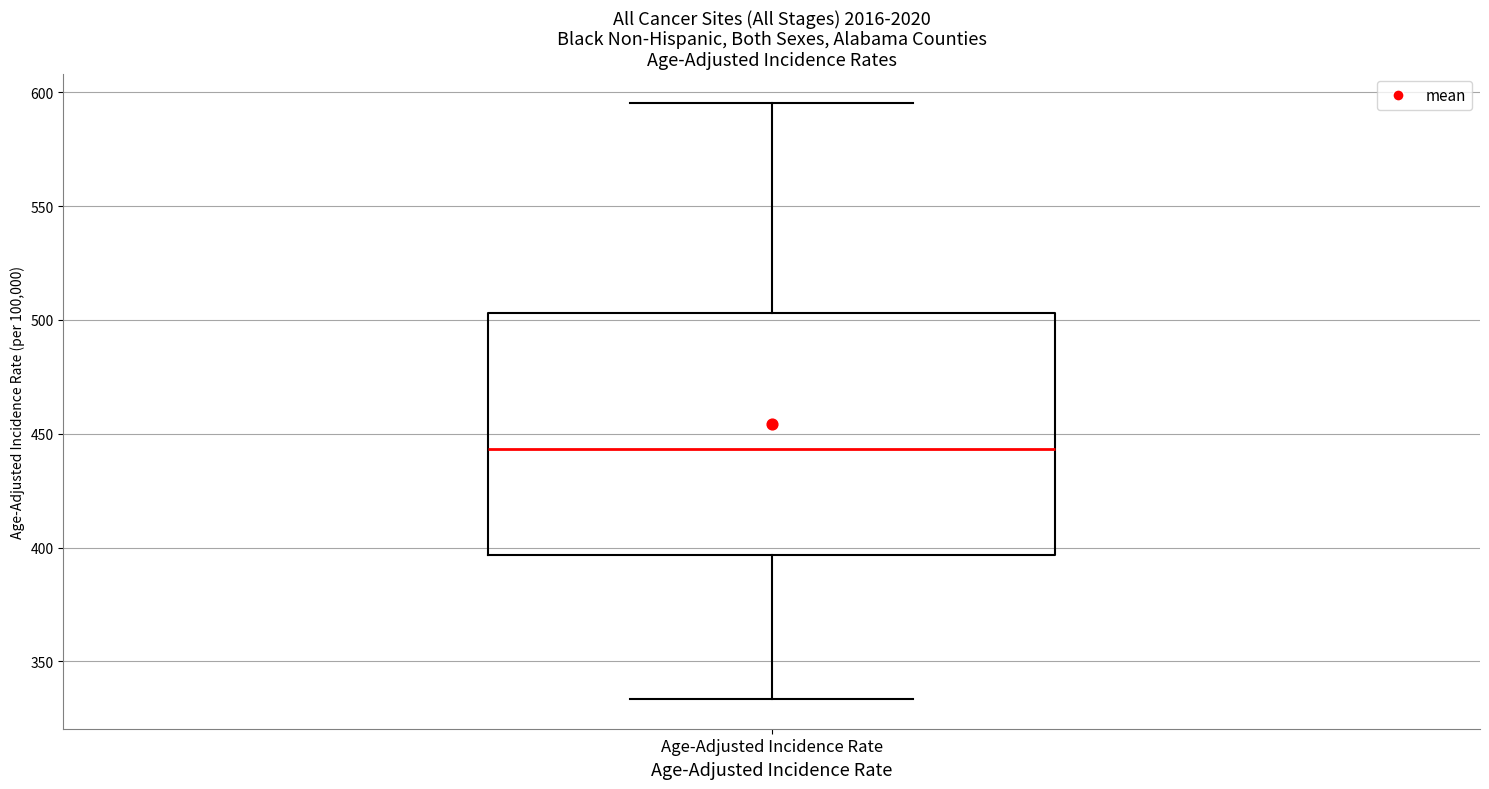

Where does the lower whisker of the box for Age-Adjusted Incidence Rate end on the y-axis? The values are not printed on the chart, so give them approximately, as read against the axis.

335